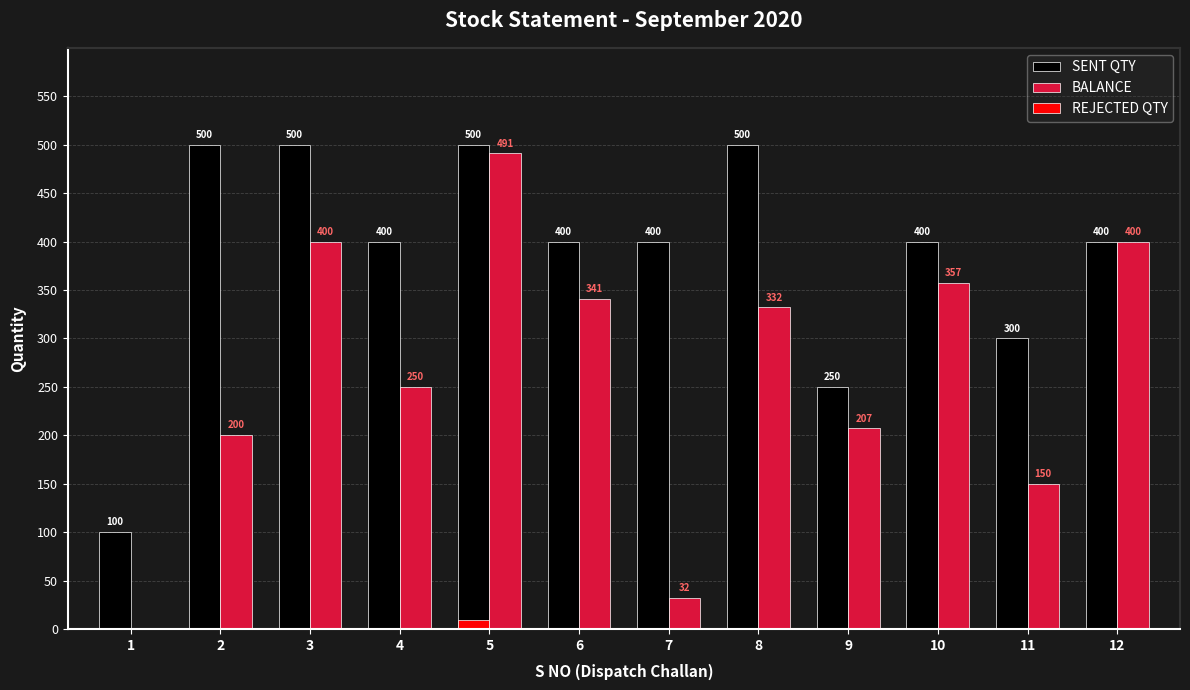

What is the difference between the BALANCE values at 1 and 11?

150